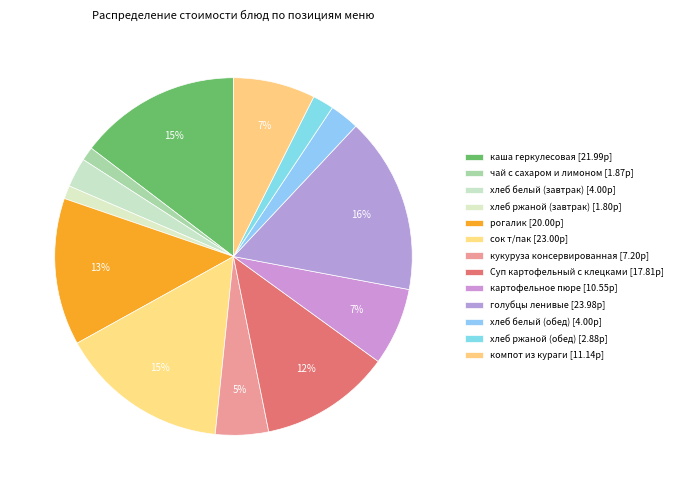

Rank the categories by value from highest to lowest.

голубцы ленивые, сок т/пак, каша геркулесовая, рогалик, Суп картофельный с клецками, компот из кураги, картофельное пюре, кукуруза консервированная, хлеб белый (завтрак), хлеб белый (обед), хлеб ржаной (обед), чай с сахаром и лимоном, хлеб ржаной (завтрак)